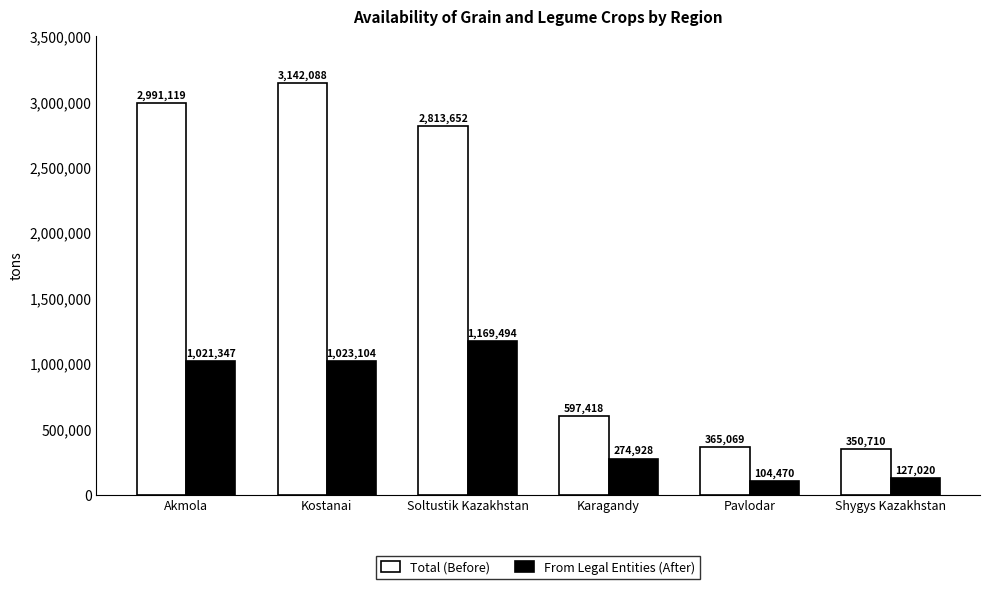

What is the difference between the Total (Before) values at Karagandy and Akmola?

2393700.7